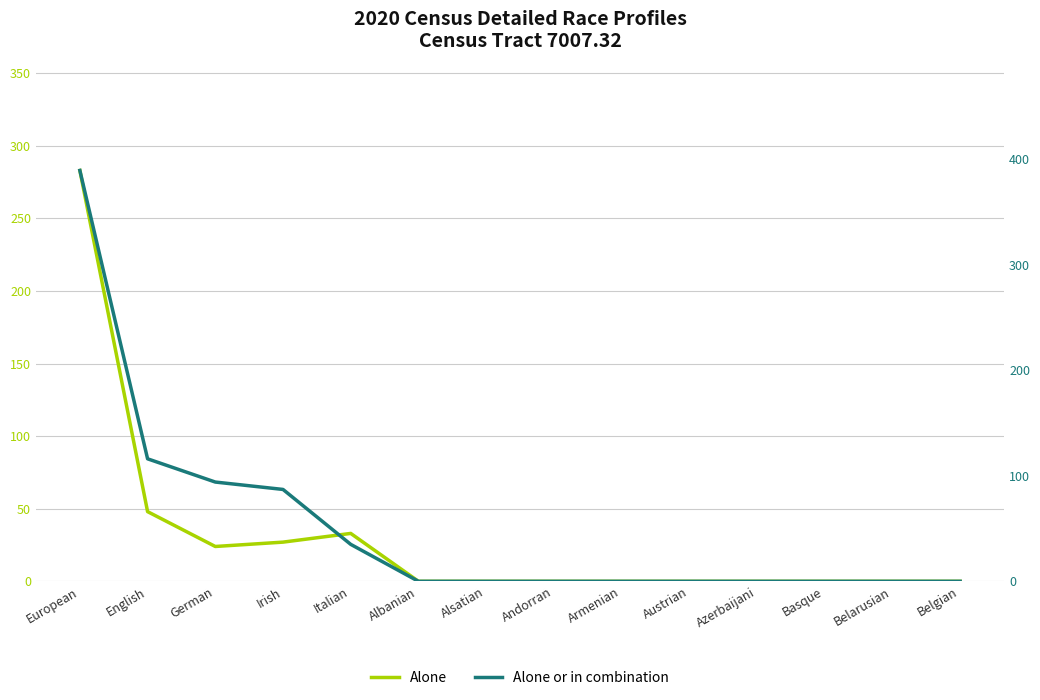

What is the sum of all Alone or in combination values?

721